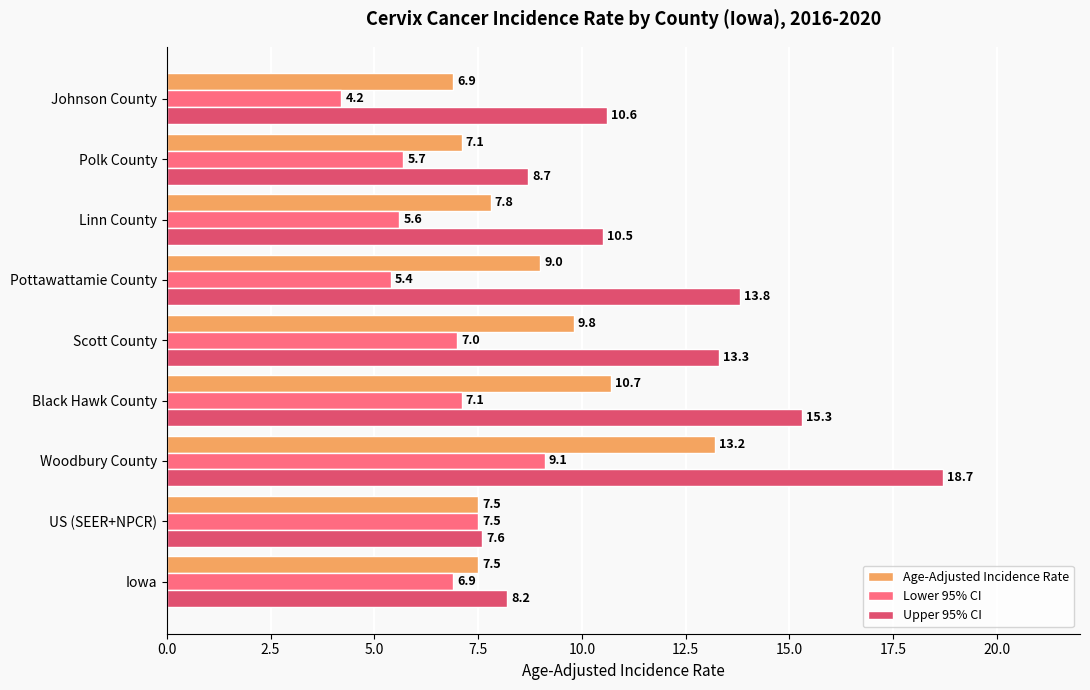

Rank the series by their maximum value, from highest to lowest.

Upper 95% CI, Age-Adjusted Incidence Rate, Lower 95% CI